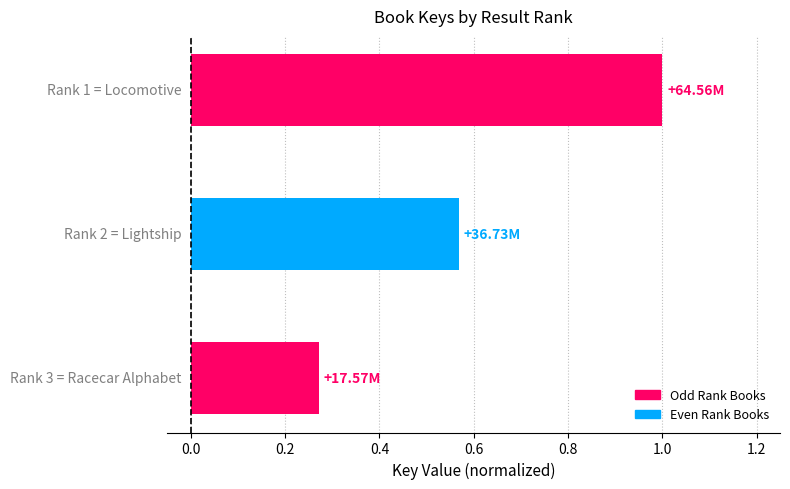

What is the difference between the maximum and second lowest values?

0.4